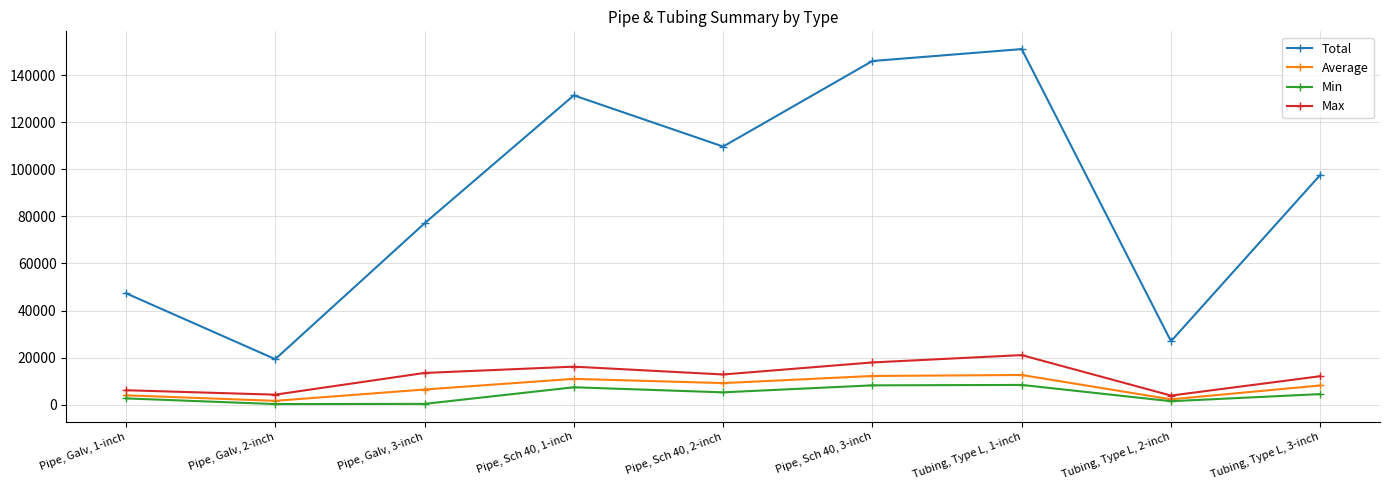

The Min series shows 310.0 at Pipe, Galv, 3-inch. True or false?

True